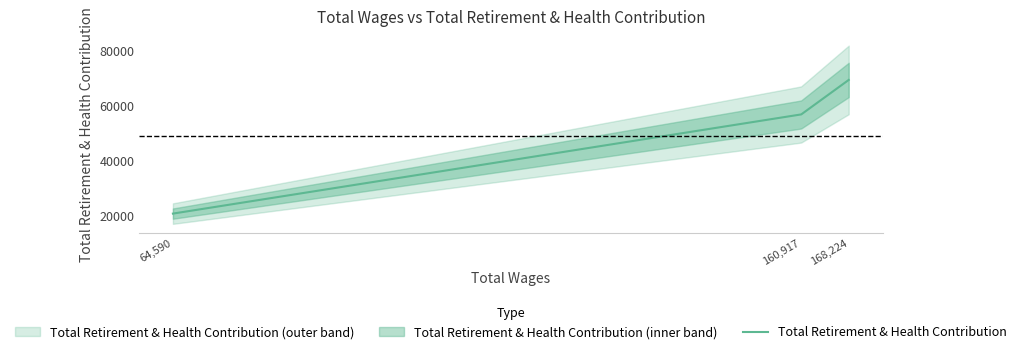

How many data points does each series have?

3